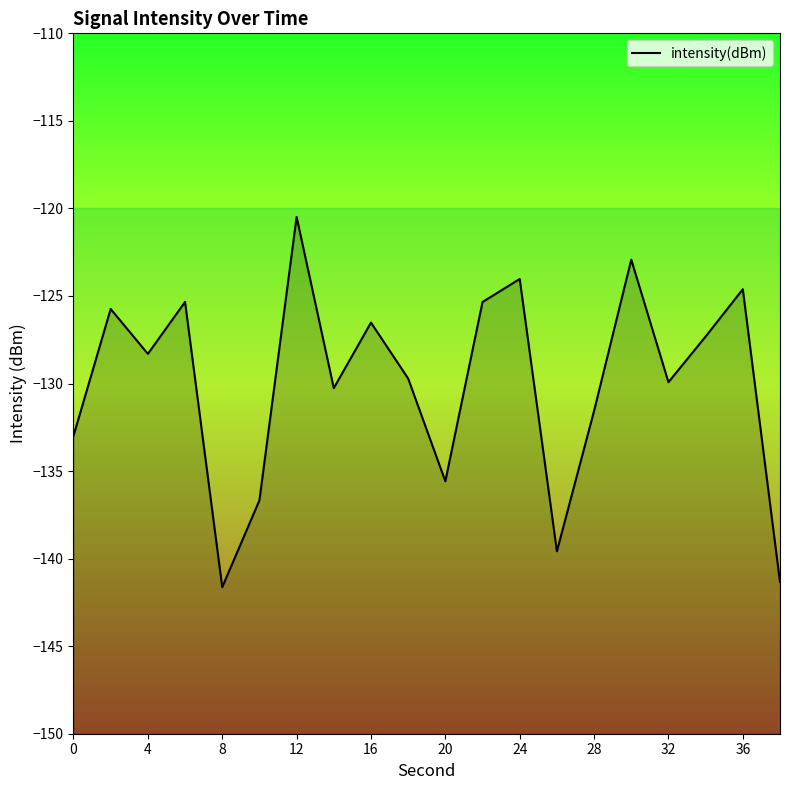

What is the change in value from 0 to 28?

+1.4